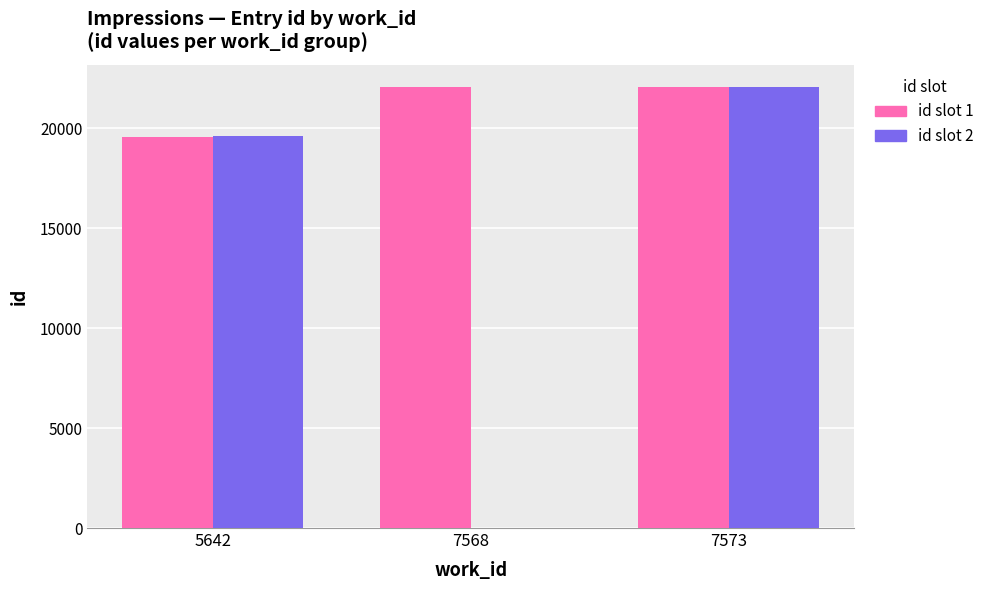

What is the approximate value of id slot 1 at 7573, to the nearest 50?

22050